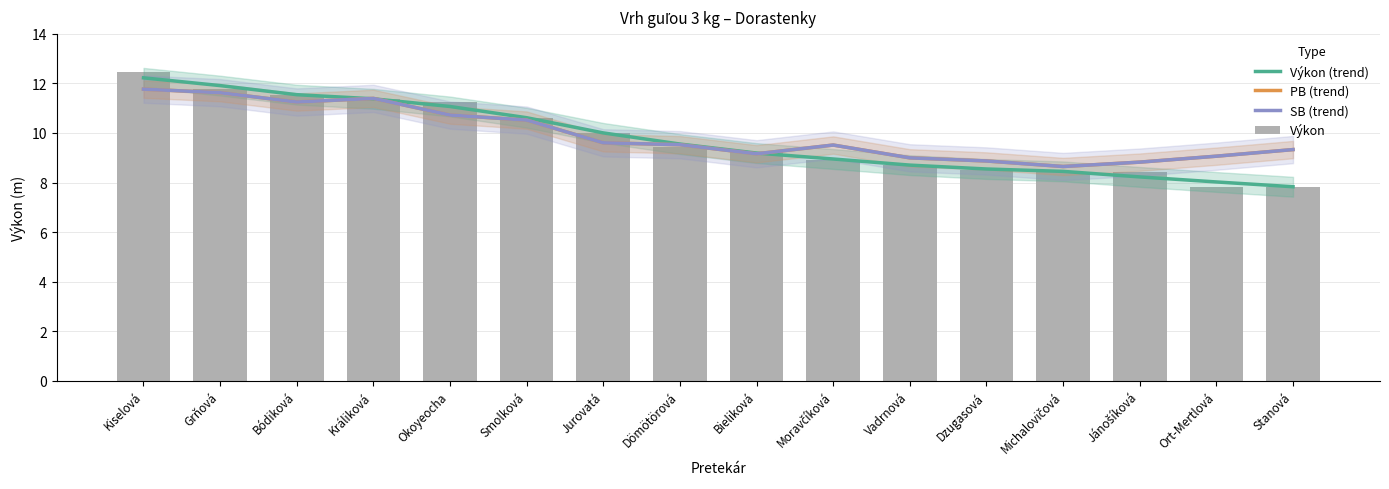

Where does the SB (trend) series first go above 9?

Kiselová